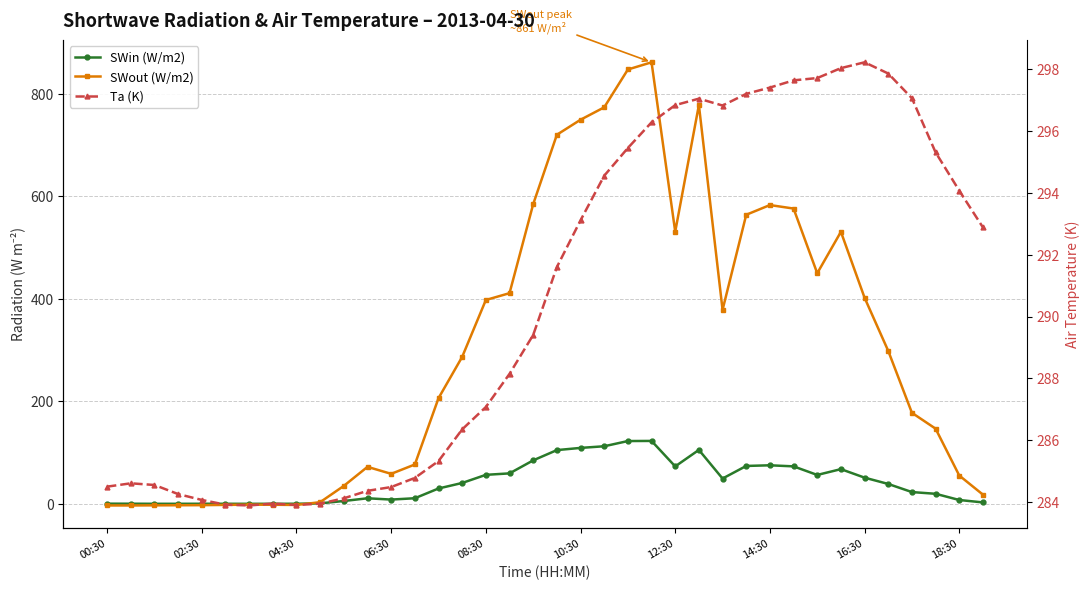

Rank the categories by SWout (W/m2) value from highest to lowest.

23, 22, 25, 21, 20, 19, 18, 28, 29, 27, 24, 31, 30, 17, 32, 16, 26, 33, 15, 14, 34, 35, 13, 11, 12, 36, 10, 37, 18:30, 12:30, 14:30, 10:30, 16:30, 08:30, 06:30, 04:30, 00:30, 02:30